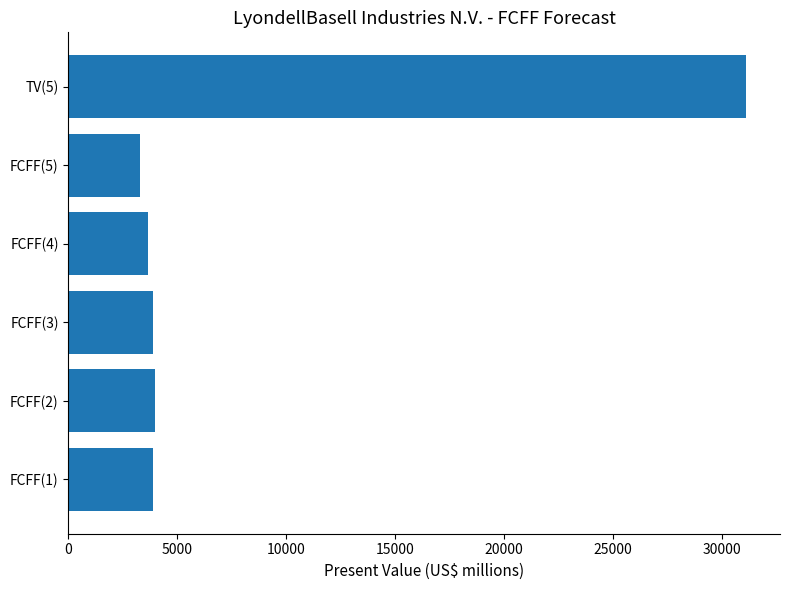

What value does the data have at FCFF(5), to the nearest 100?

3300